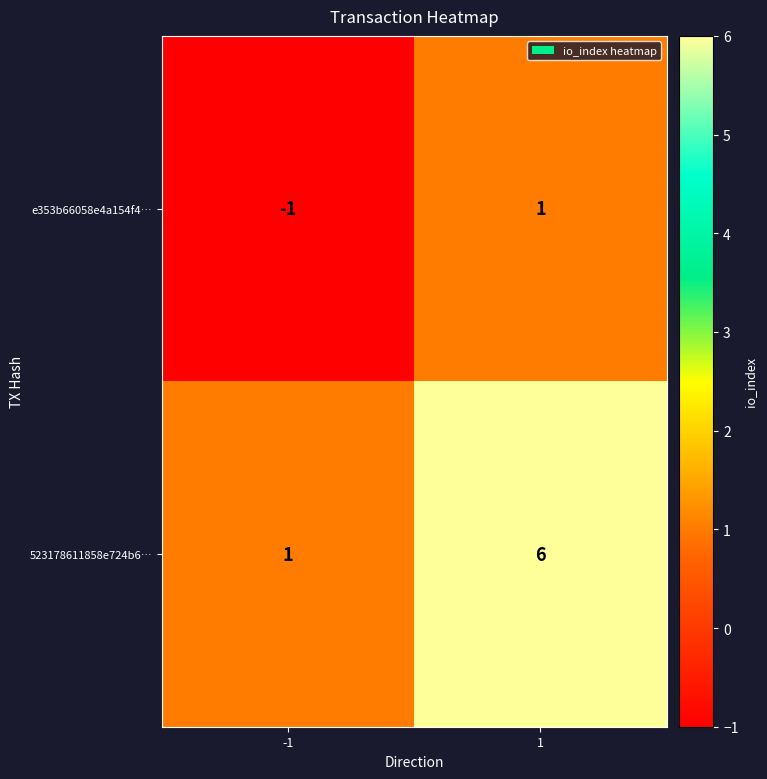

What is the highest value of the 523178611858e724b6… series?

6